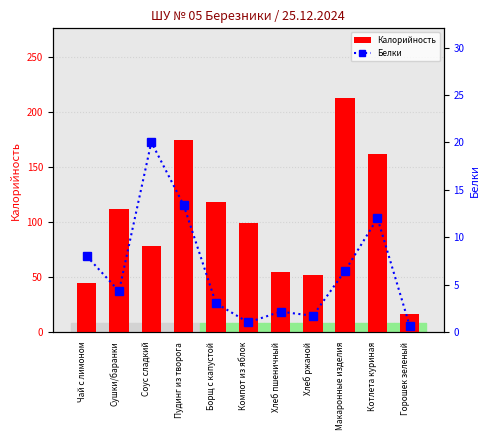

Does the chart contain any negative values?

No